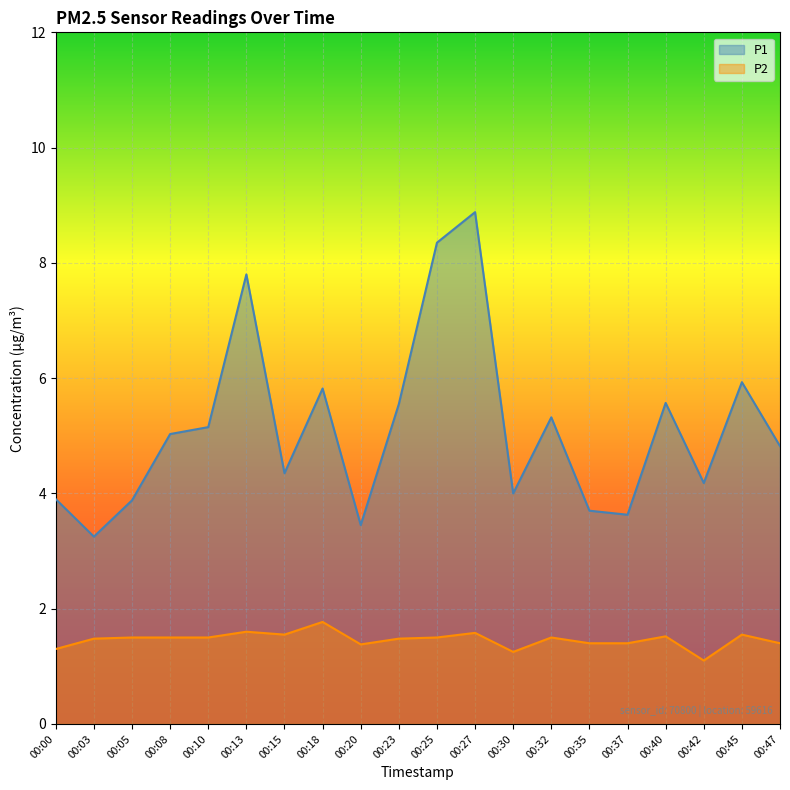

At how many categories does at least one series exceed 1?

20